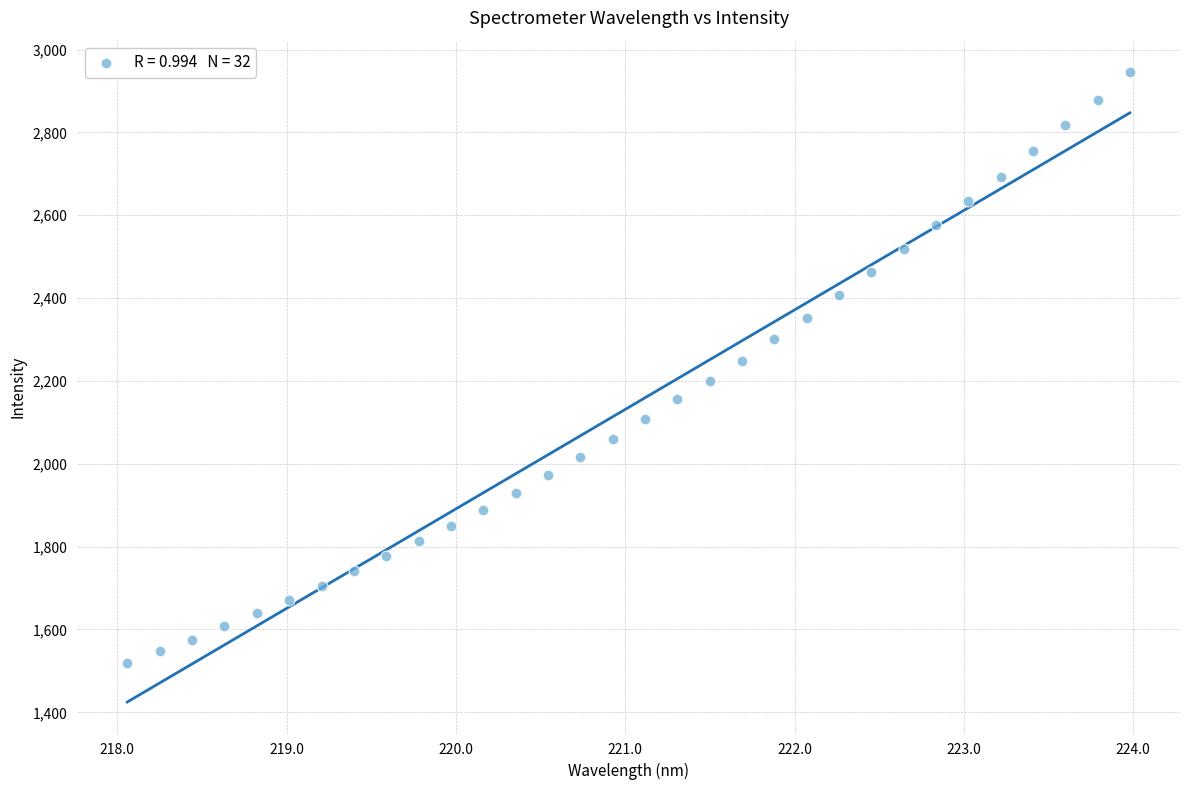

What is the range of Y values (max minus min)?

1426.5